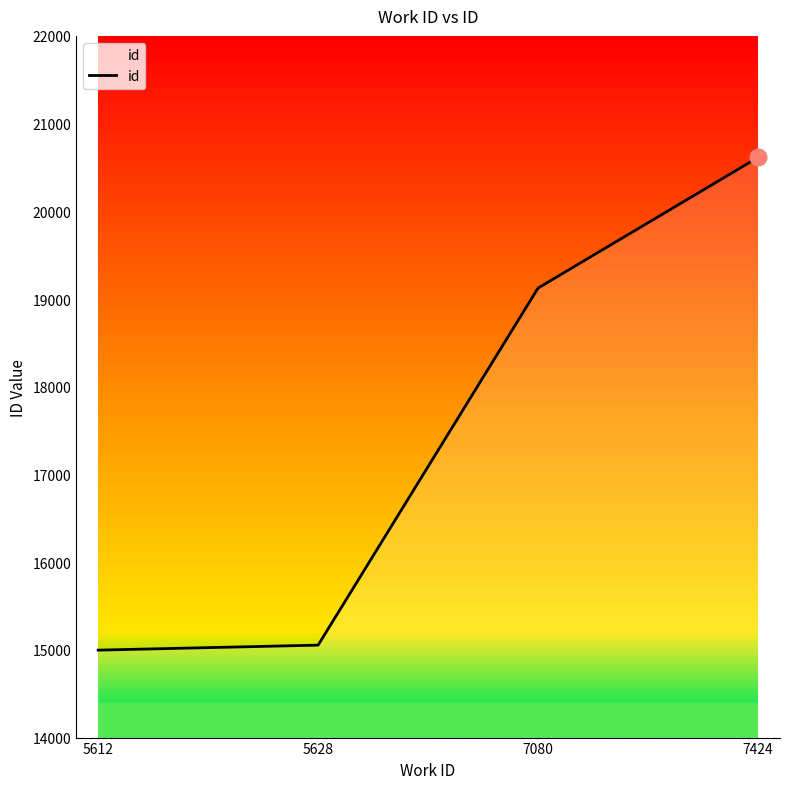

True or false: the data has more than 1 interior local peaks.

False